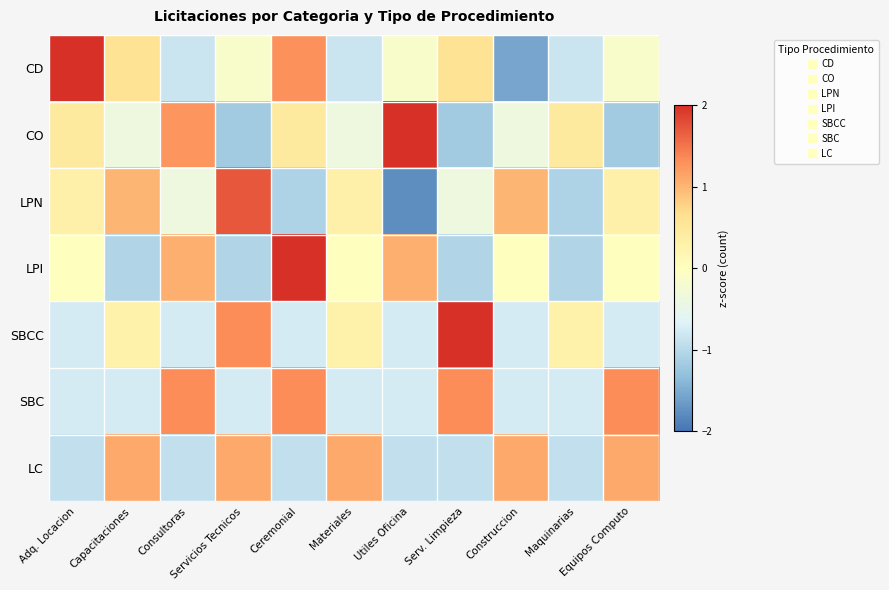

At which category does the chart reach its peak across all series?

Serv. Limpieza